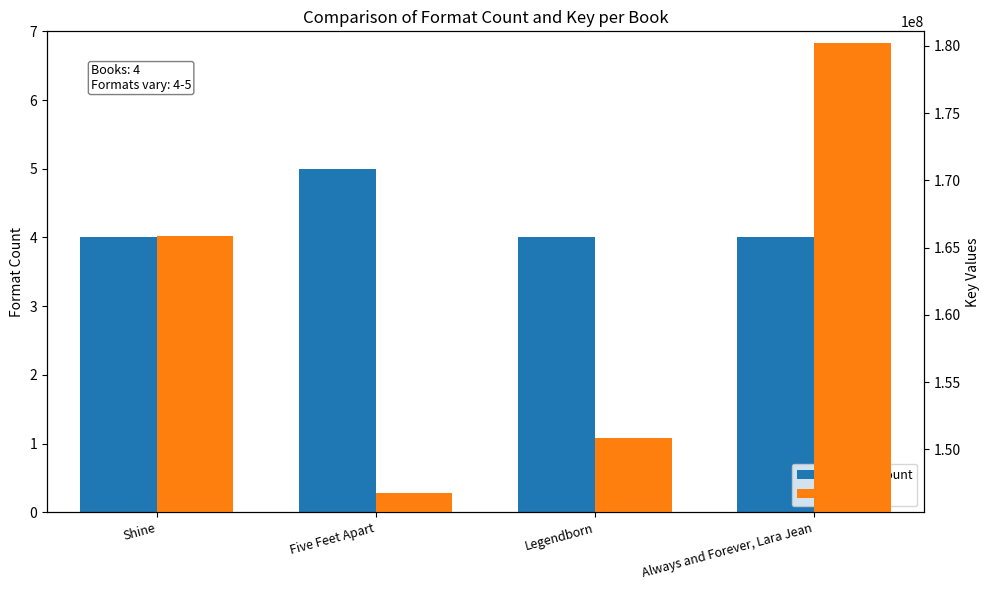

What is the label of the 4th bar from the left?

Always and Forever, Lara Jean